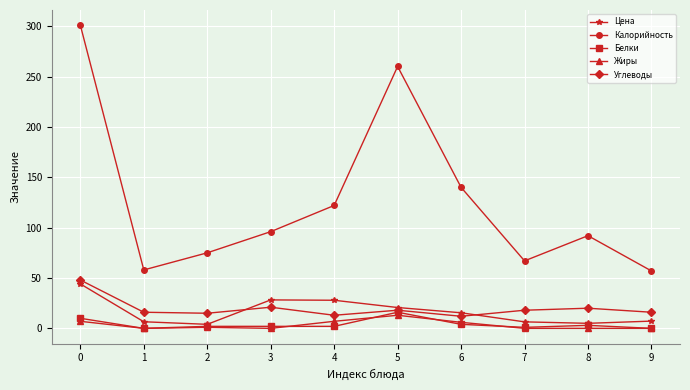

What is the sum of all Цена values?

165.7